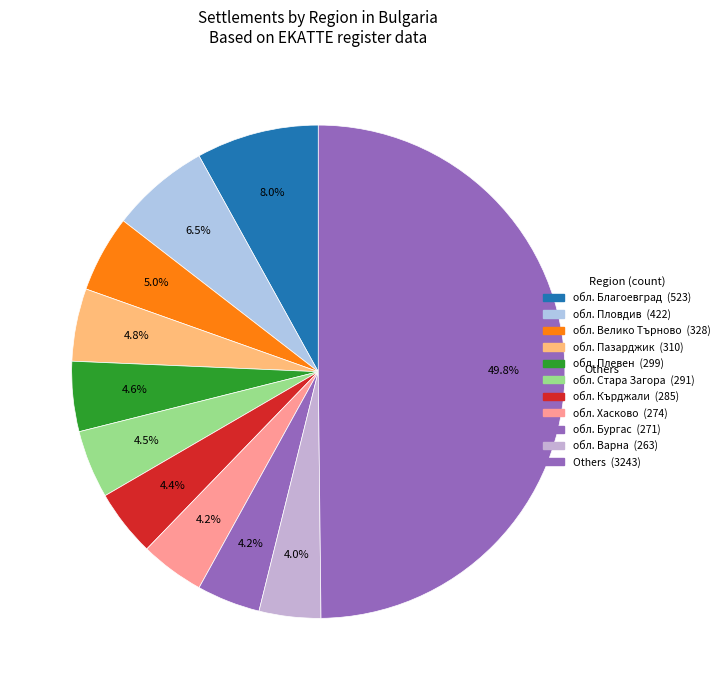

Is there a majority slice in this chart?

No